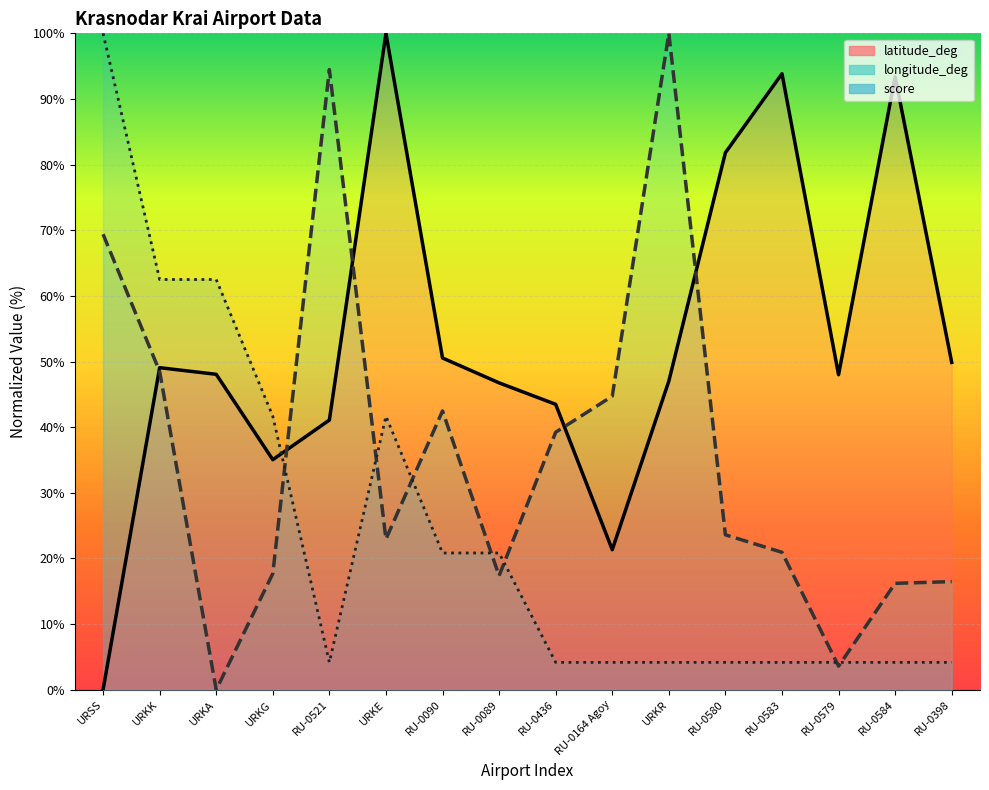

What is the difference between the second highest and second lowest values in the longitude_deg series?

90.9